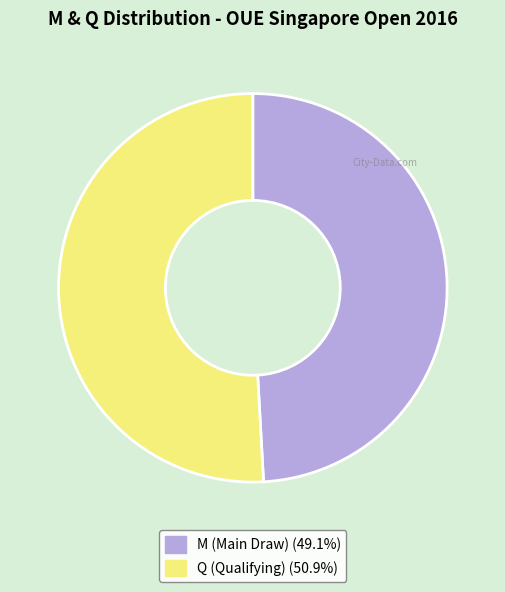

Do M and Q together represent more than half of the pie?

Yes